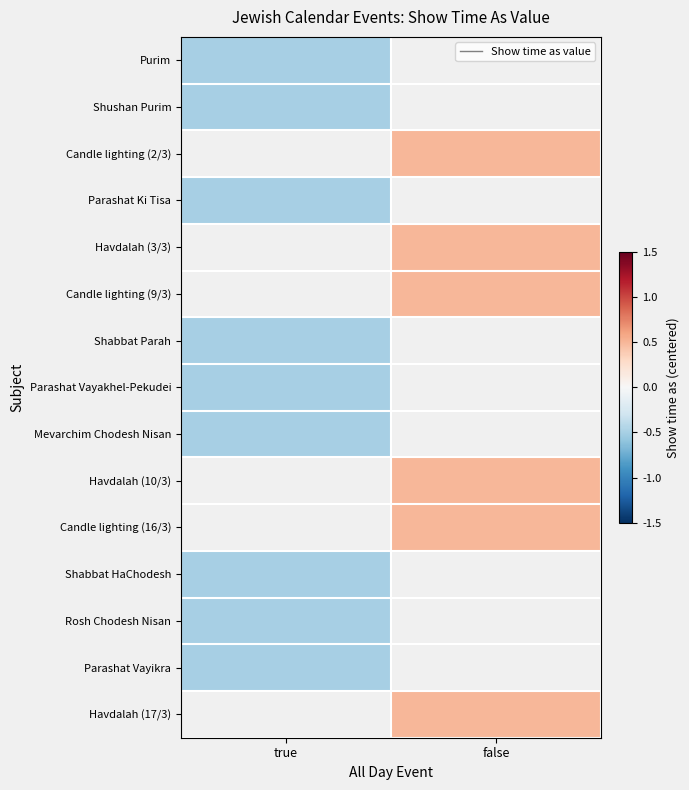

What is the minimum value shown in the chart?

-0.5